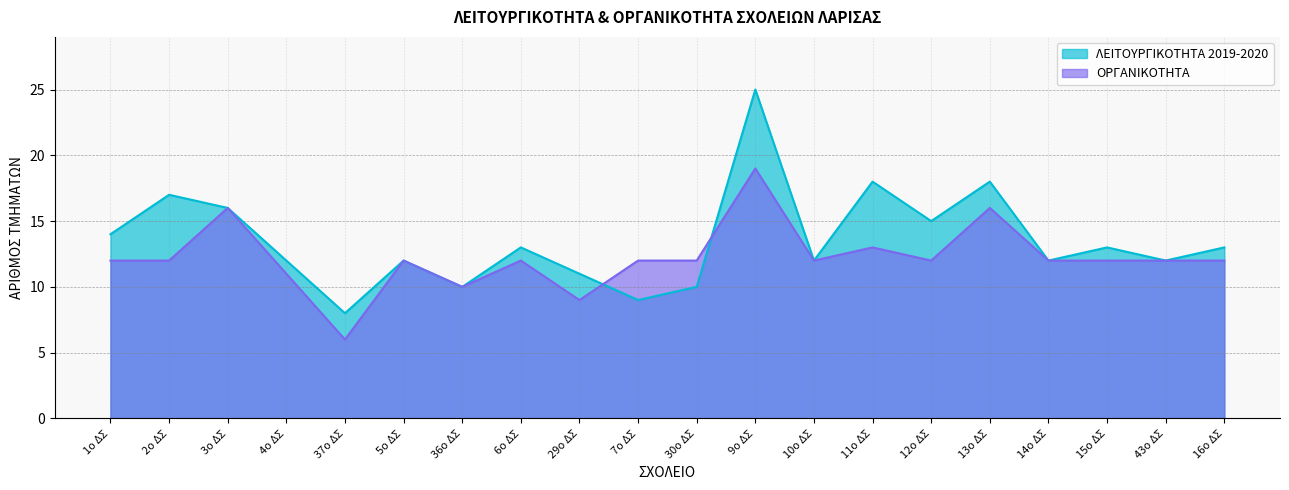

What is the spread (max minus min) of values at 30ο ΔΣ?

2